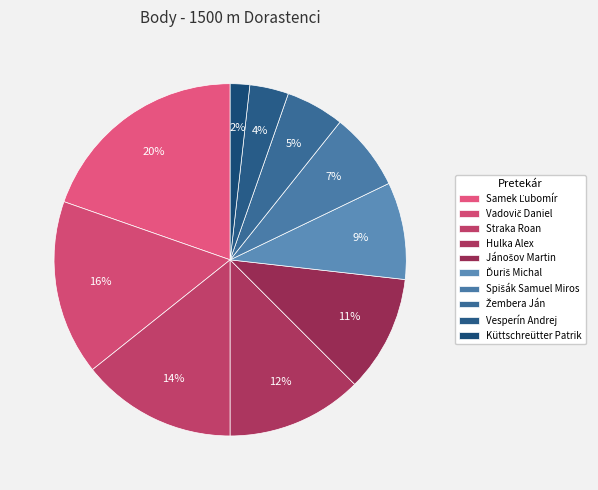

How many slices are in this pie chart?

10